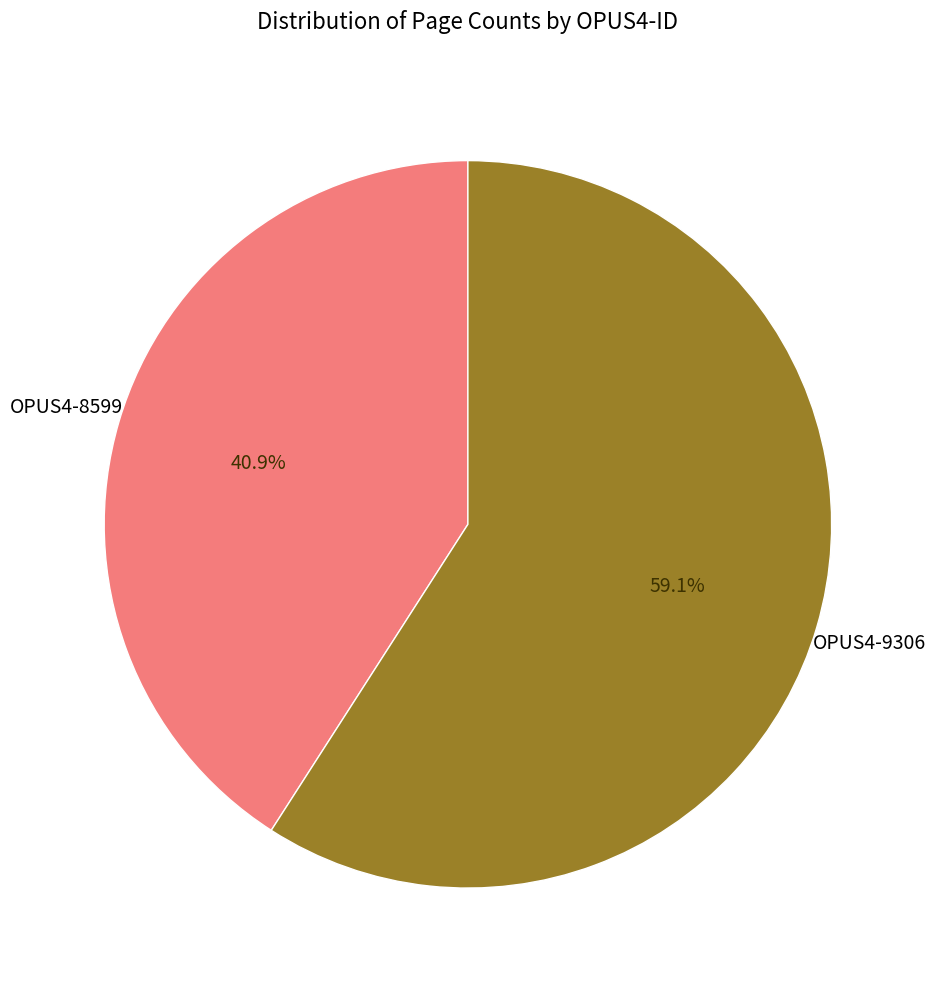

Is the sum of OPUS4-8599 and OPUS4-9306 greater than half?

Yes